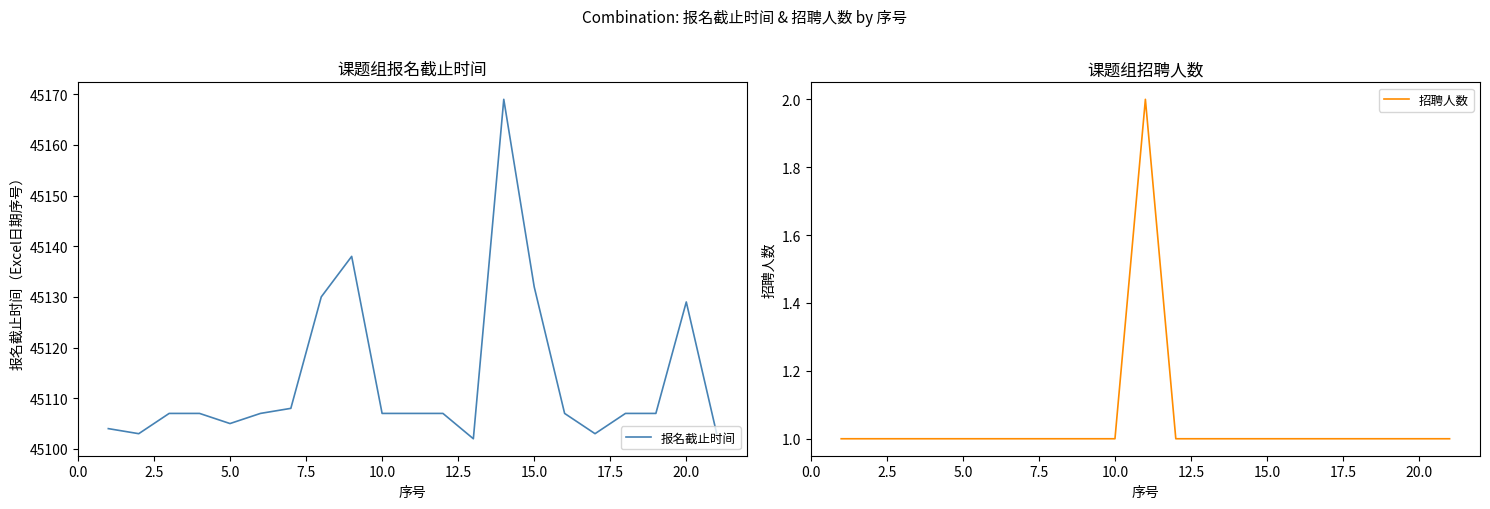

At how many categories does at least one series exceed 18843?

21